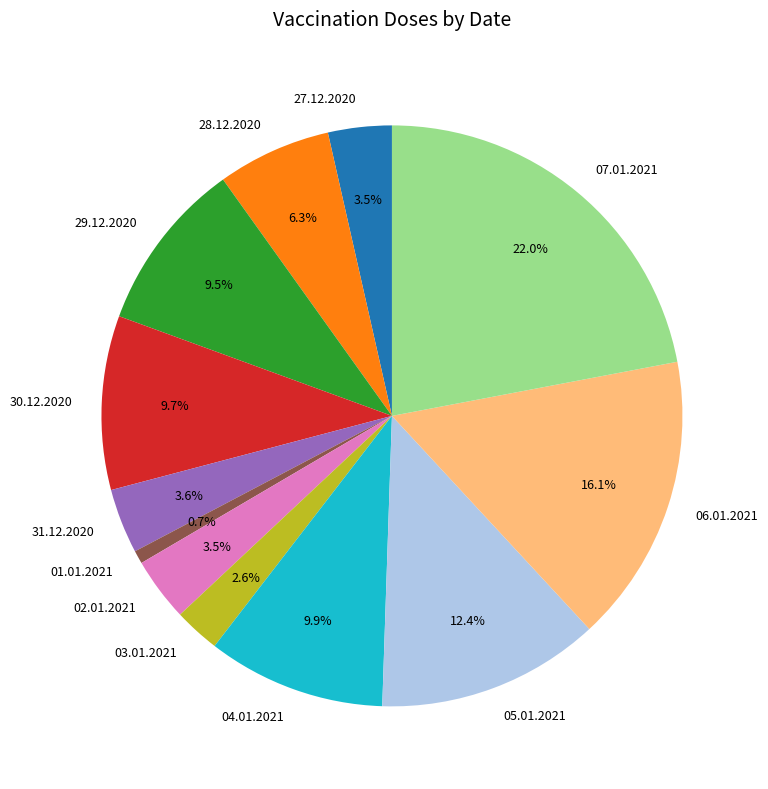

To the nearest percent, what percentage of the pie is 05.01.2021?

12%